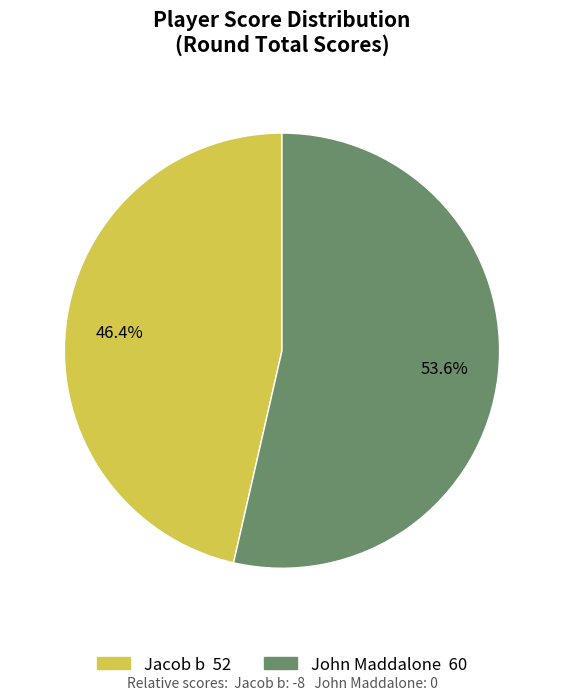

Does any single category account for the majority?

Yes